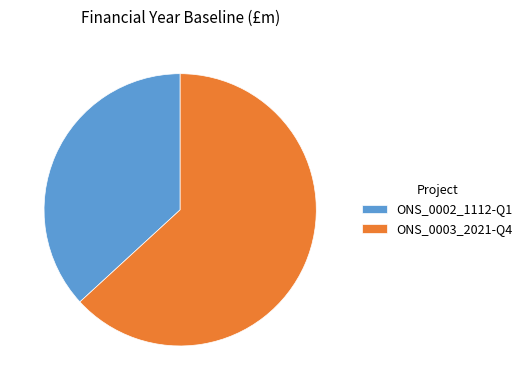

The ONS_0003_2021-Q4 slice represents 49% of the pie. True or false?

False